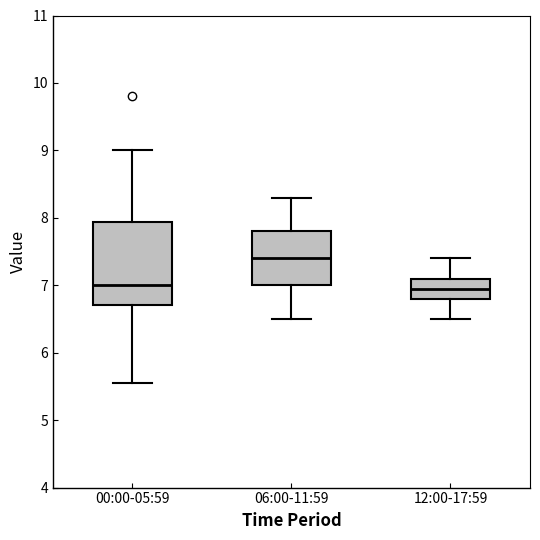

Where is the upper edge of the box for 00:00-05:59 on the y-axis? The values are not printed on the chart, so give them approximately, as read against the axis.

7.9